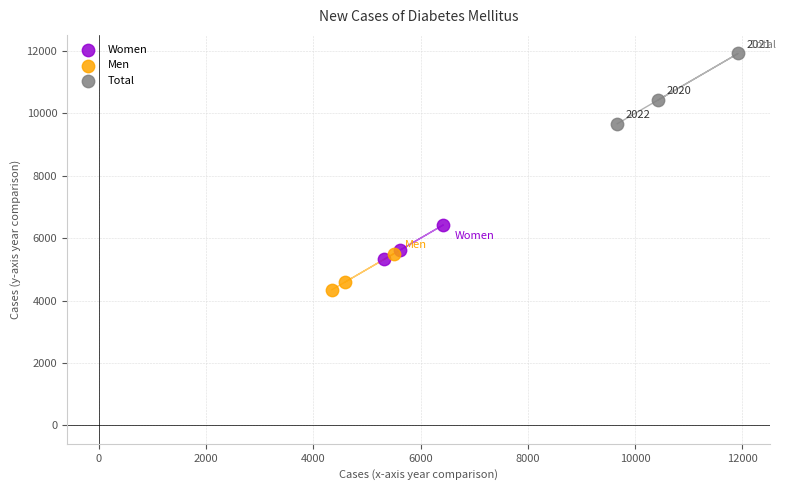

What are all the series names shown in the legend?

Women, Men, Total